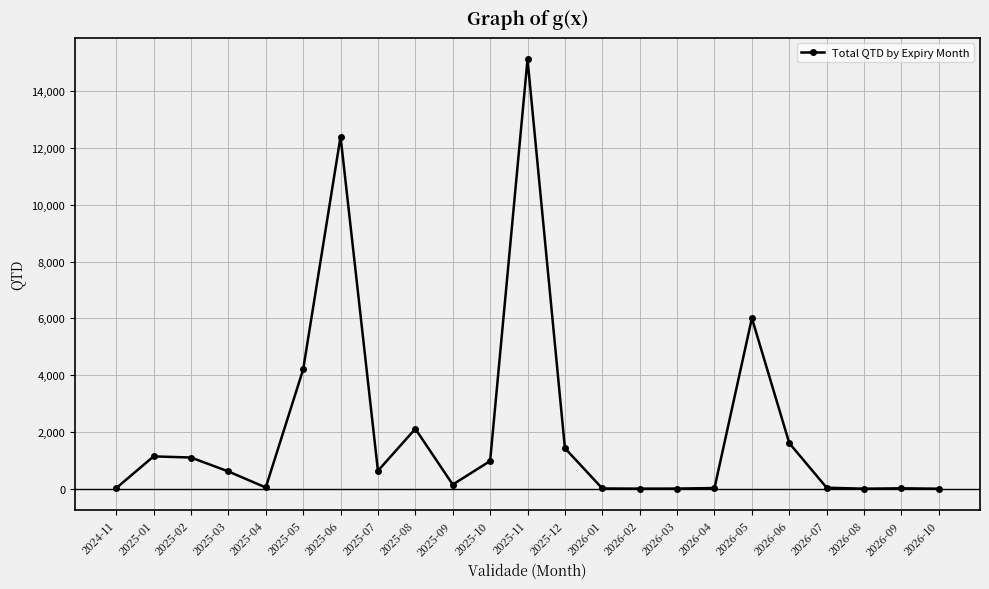

How many data points are less than 609?

11